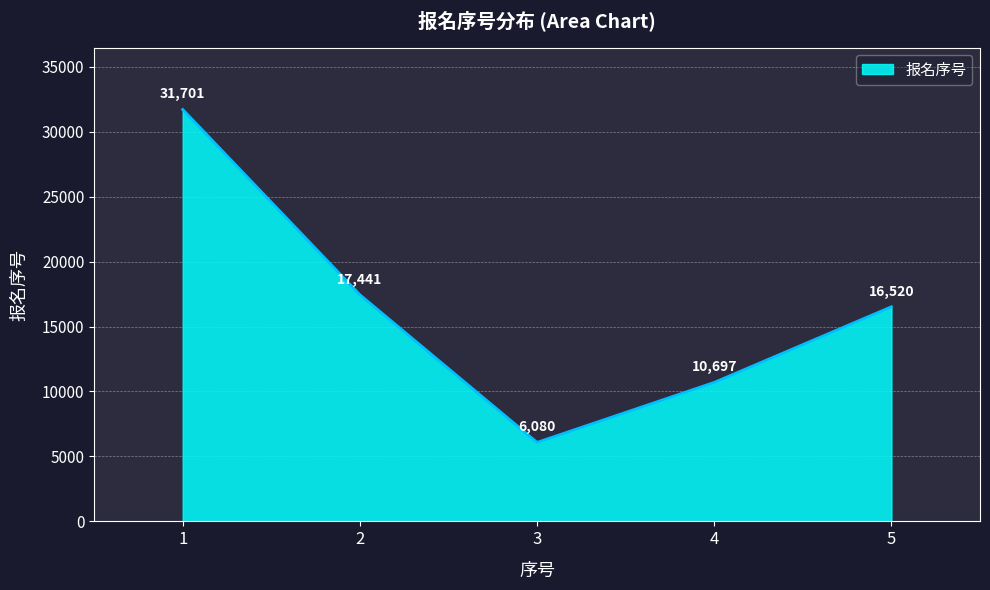

How many categories are shown in the chart?

5